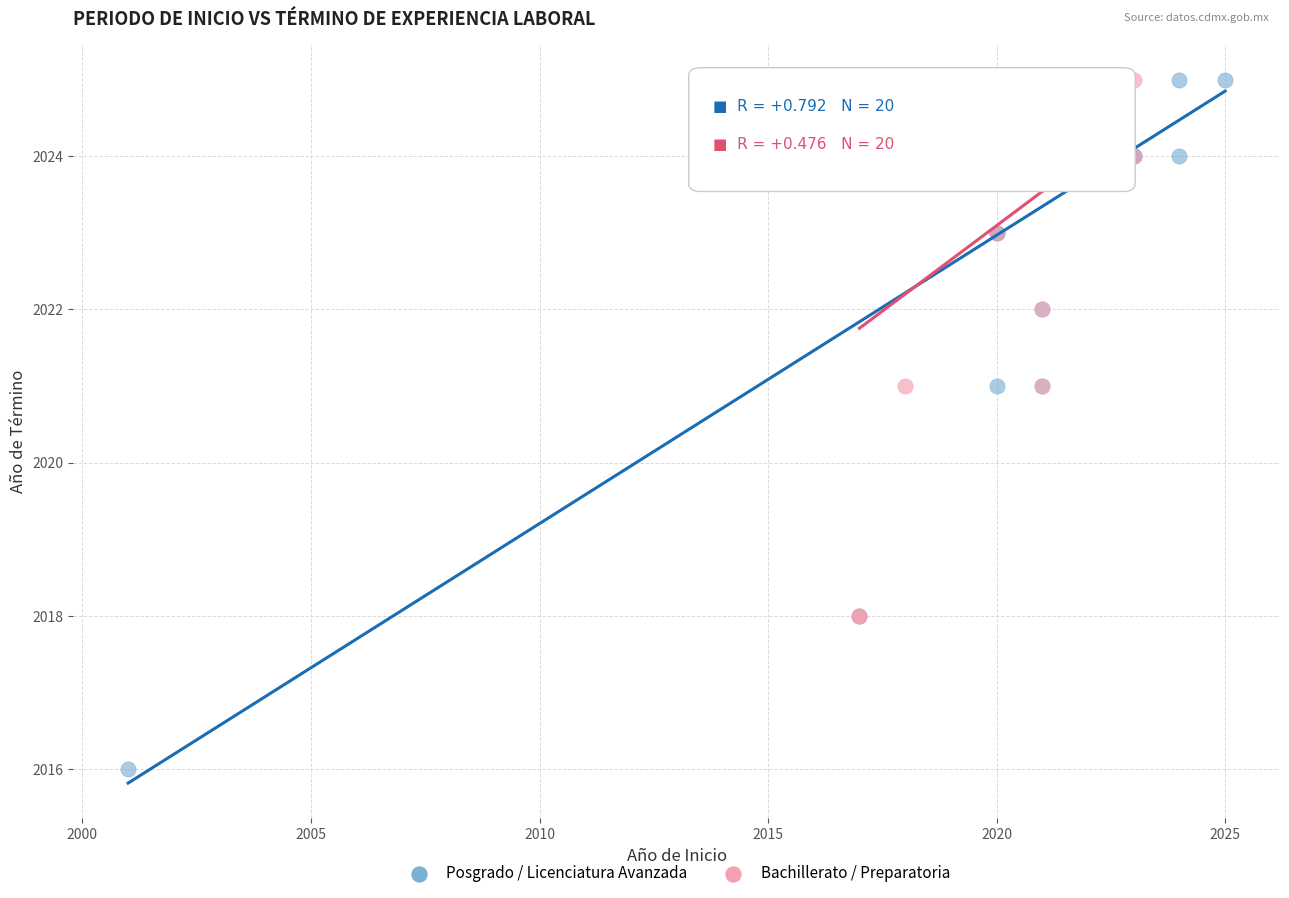

What are all the series names shown in the legend?

Posgrado / Licenciatura Avanzada, Bachillerato / Preparatoria